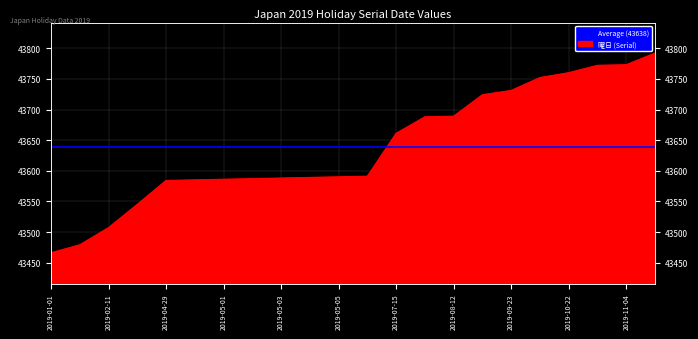

What is the smallest value displayed?

43466